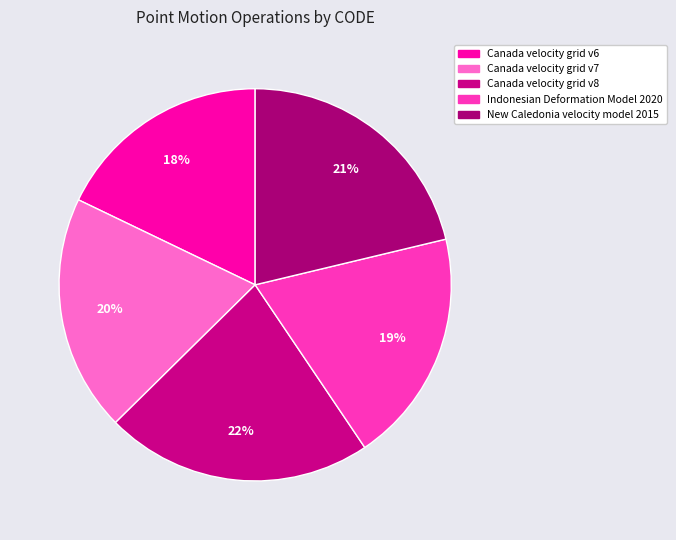

What percentage is the Canada velocity grid v8 slice, to the nearest percent?

22%